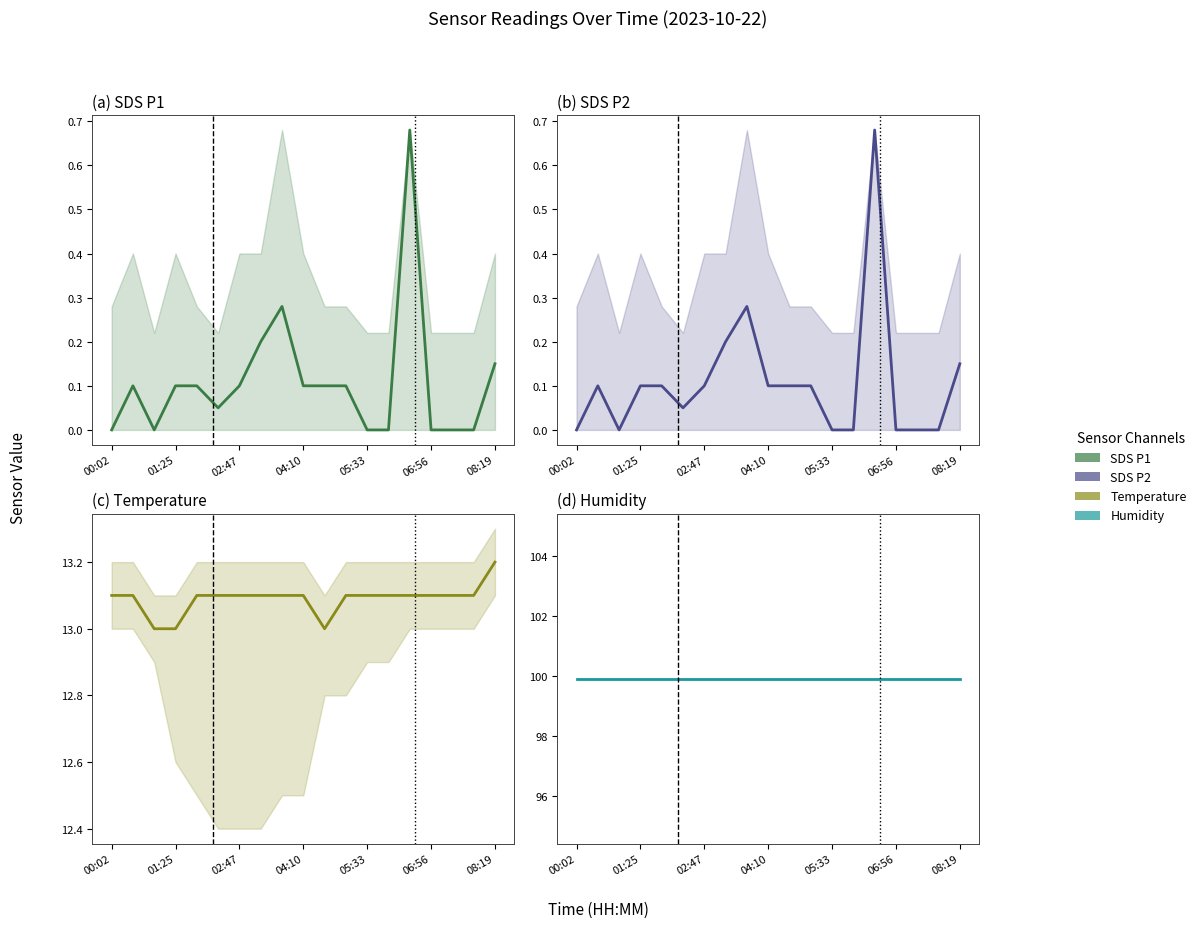

True or false: Temp and SDS_P2 cross at least once.

False